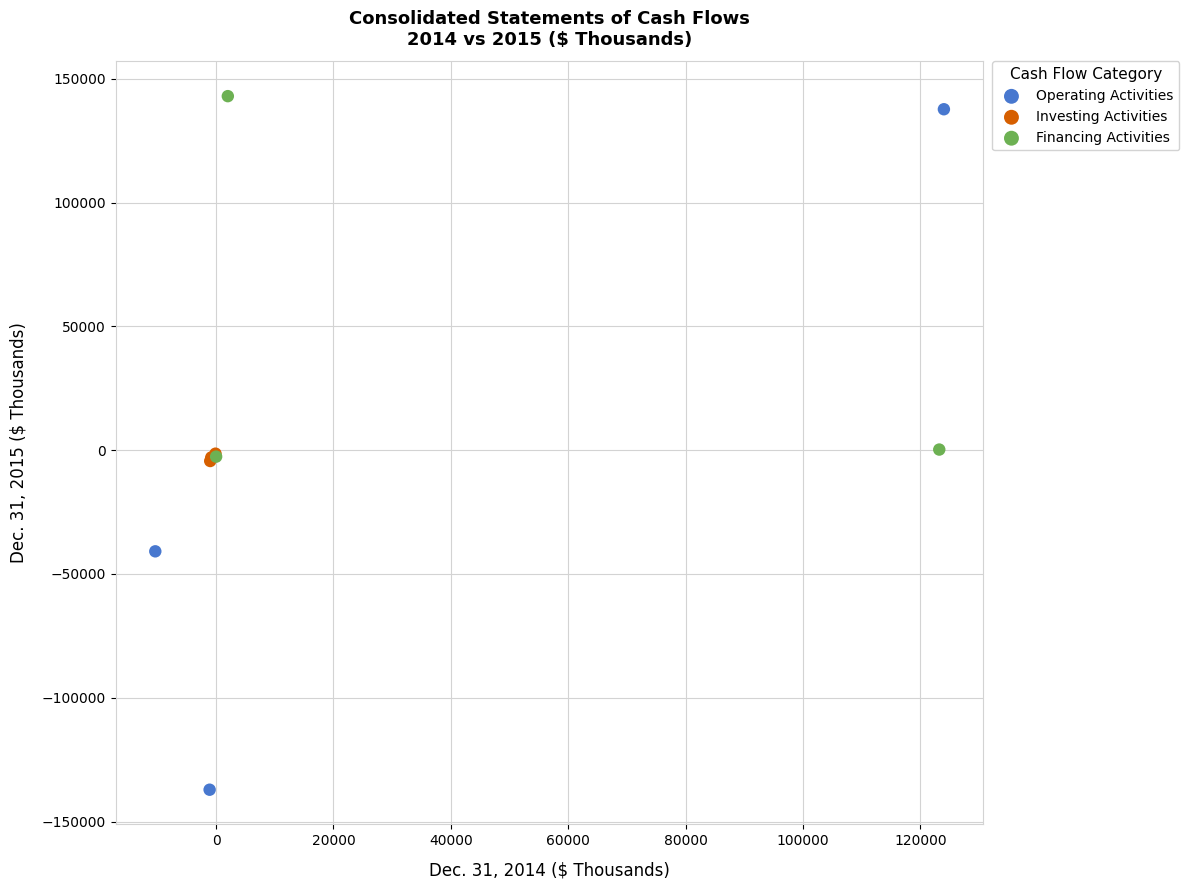

Which series has the widest spread of Y values?

Operating Activities